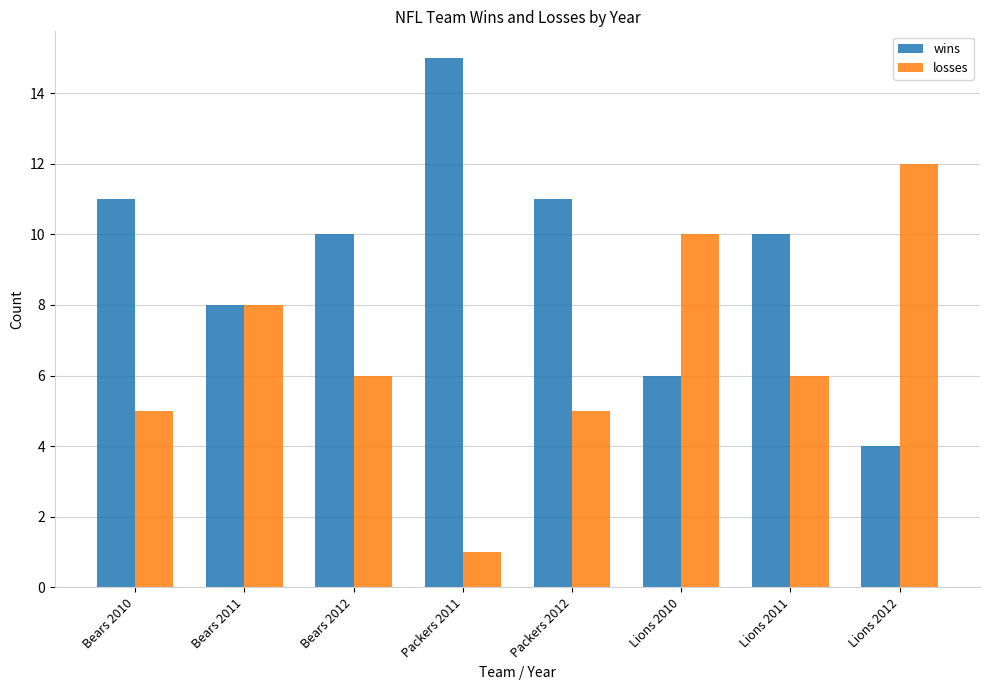

What is the value of the losses bar at the 6th from the left?

10